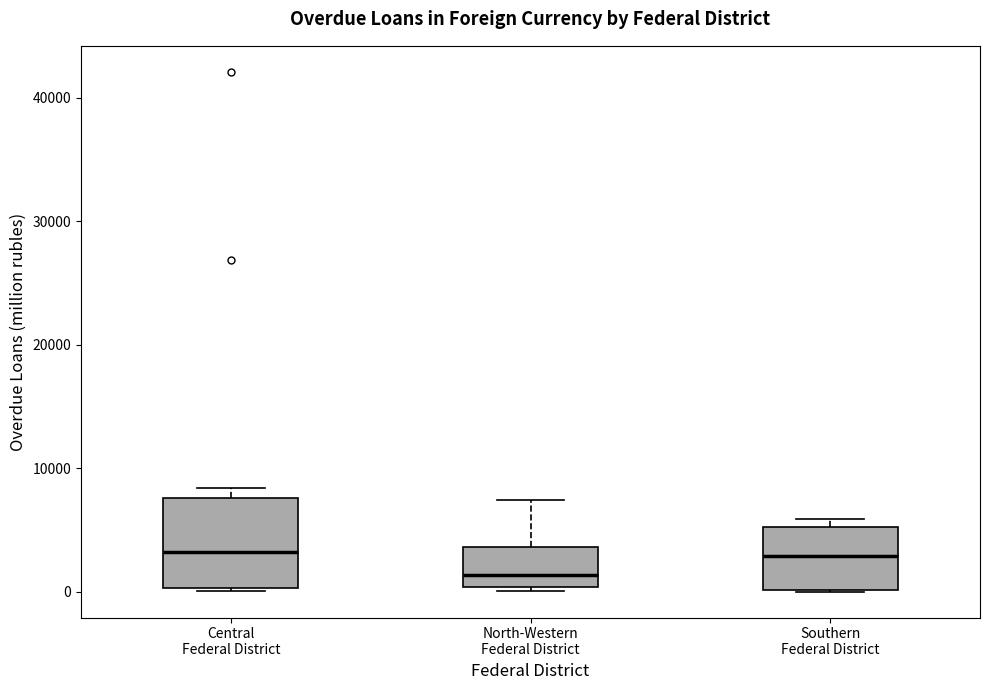

Reading left to right, read every box against the y-axis: the position of its median line, the range the box covers, and the ends of its whiskers. The values are not printed on the chart, so give them approximately, as read against the axis.

Central Federal District: median 3000, box 0 to 8000, whiskers 0 to 8000 (just above the box's upper edge)
North-Western Federal District: median 1000, box 0 to 4000, whiskers 0 to 7000
Southern Federal District: median 3000, box 0 to 5000, whiskers 0 to 6000